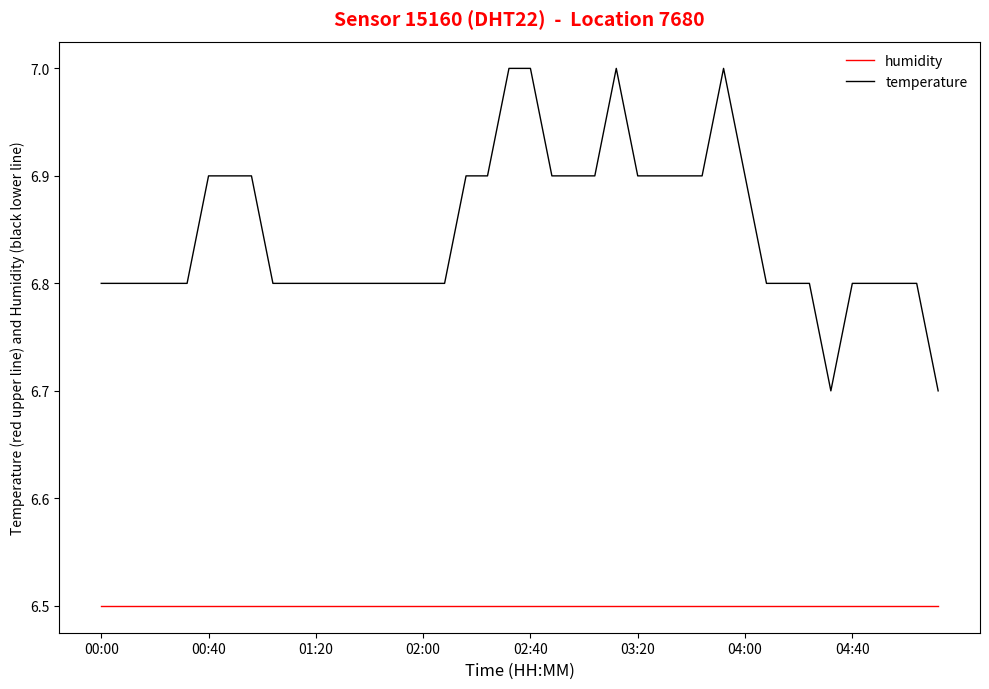

Which series has the largest total across all categories?

temperature